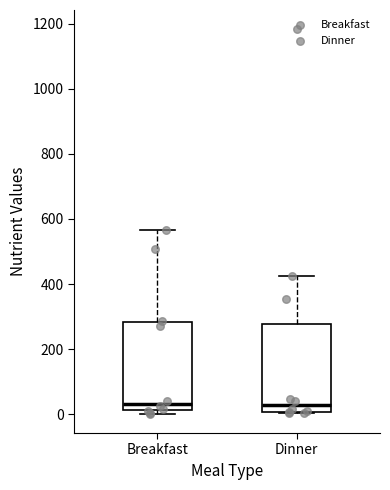

Reading left to right, transcribe this box plot: for each box, give where its median line is, the range the box spans, and where its two whiskers end, as read against the y-axis. The values are not printed on the chart, so give them approximately, as read against the axis.

Breakfast: median 40, box 20 to 280, whiskers 0 to 560
Dinner: median 20, box 0 to 280, whiskers 0 to 420